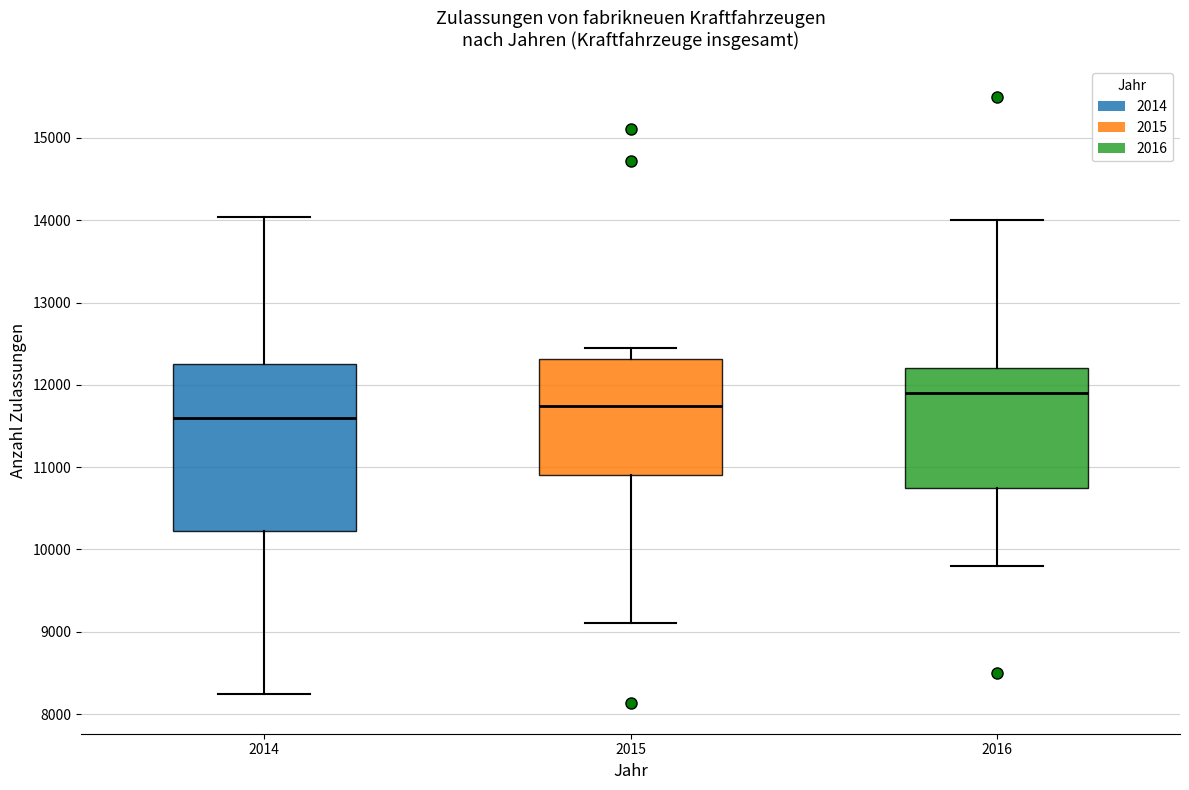

Where is the lower edge of the box at x = 2014 on the y-axis? The values are not printed on the chart, so give them approximately, as read against the axis.

10200